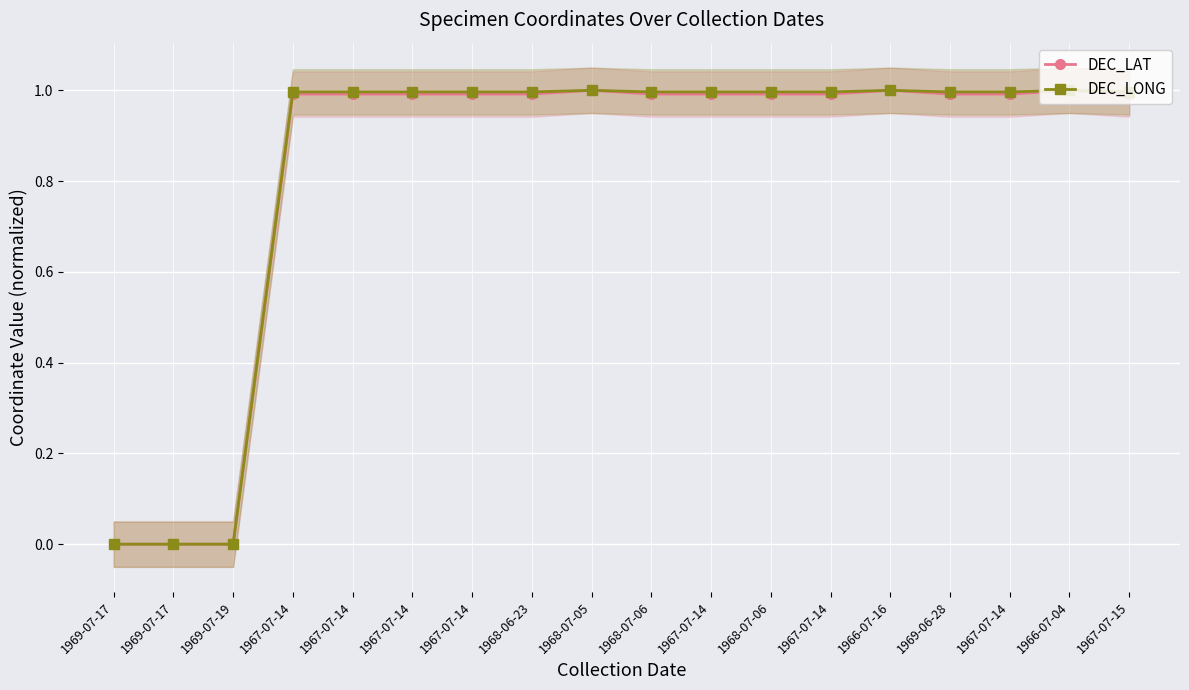

Between 1967-07-14 and 1967-07-15, which is larger?

1967-07-14